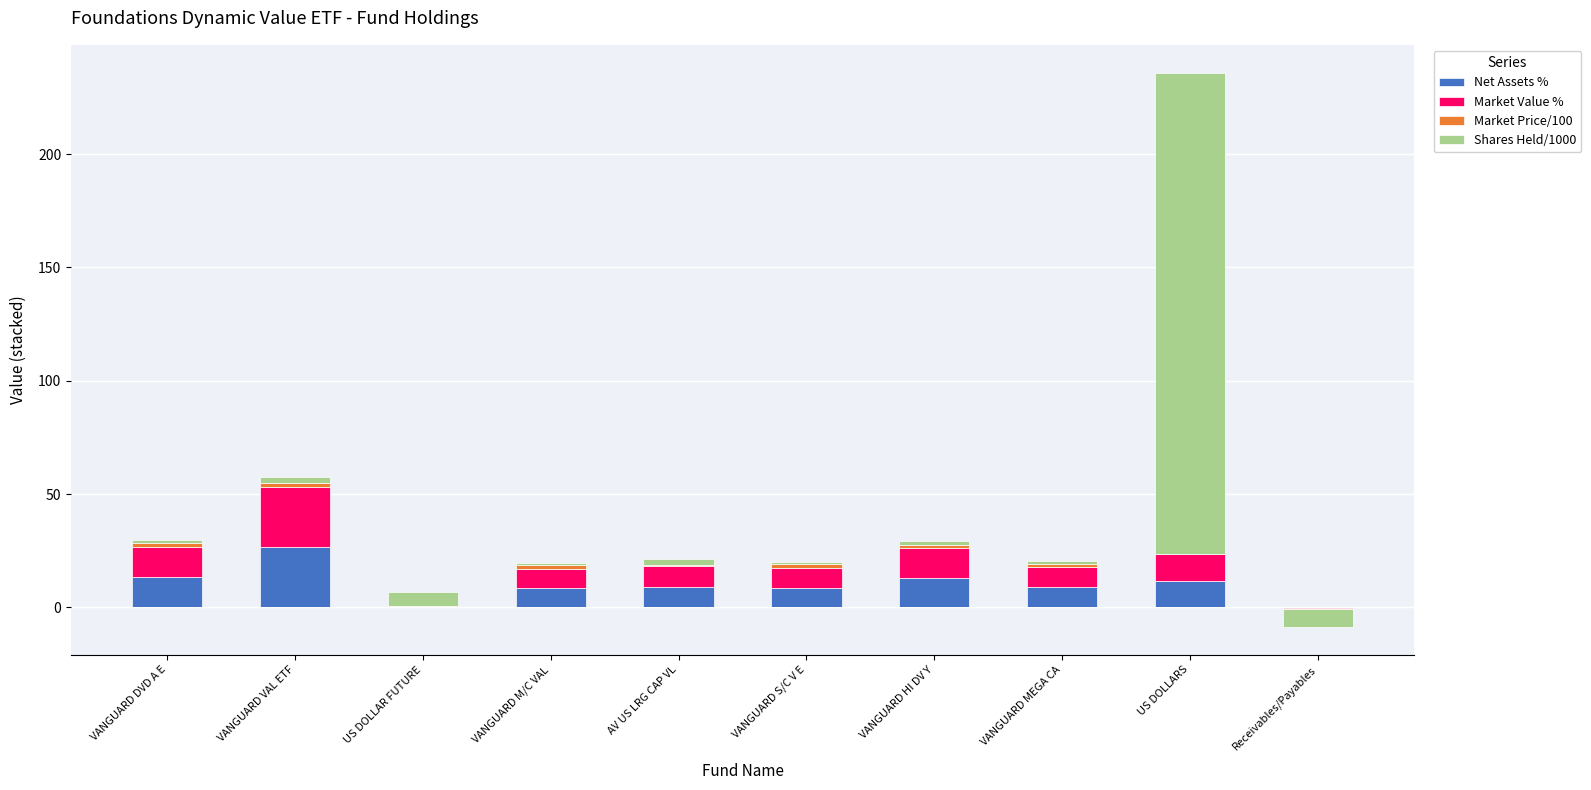

Which label corresponds to the largest value in the chart?

US DOLLARS